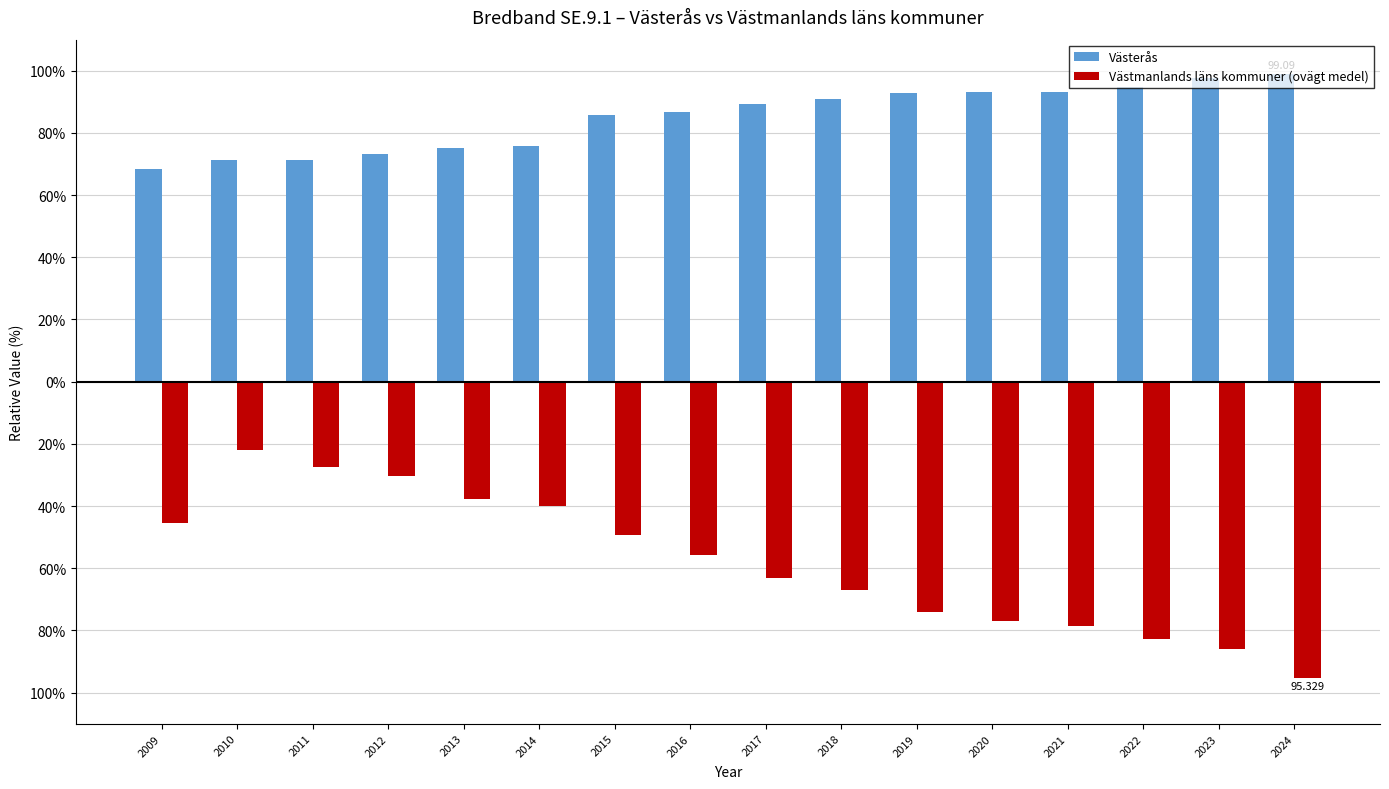

Does the chart contain stacked bars?

No